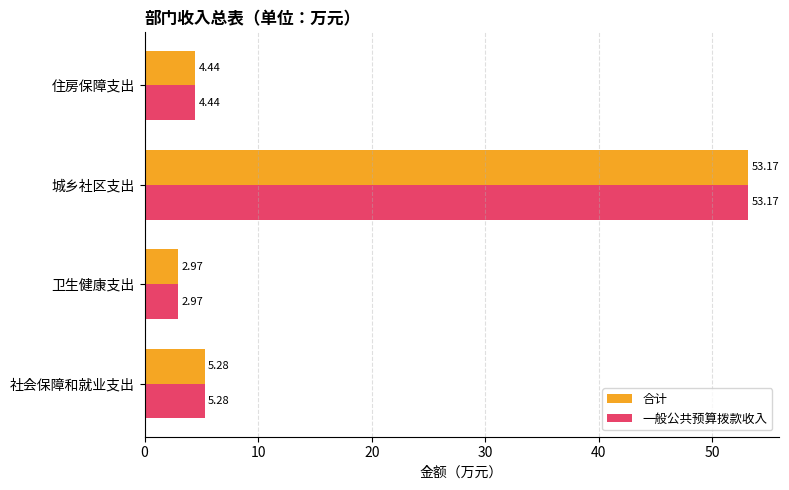

Rank the categories by 合计 value from highest to lowest.

城乡社区支出, 社会保障和就业支出, 住房保障支出, 卫生健康支出